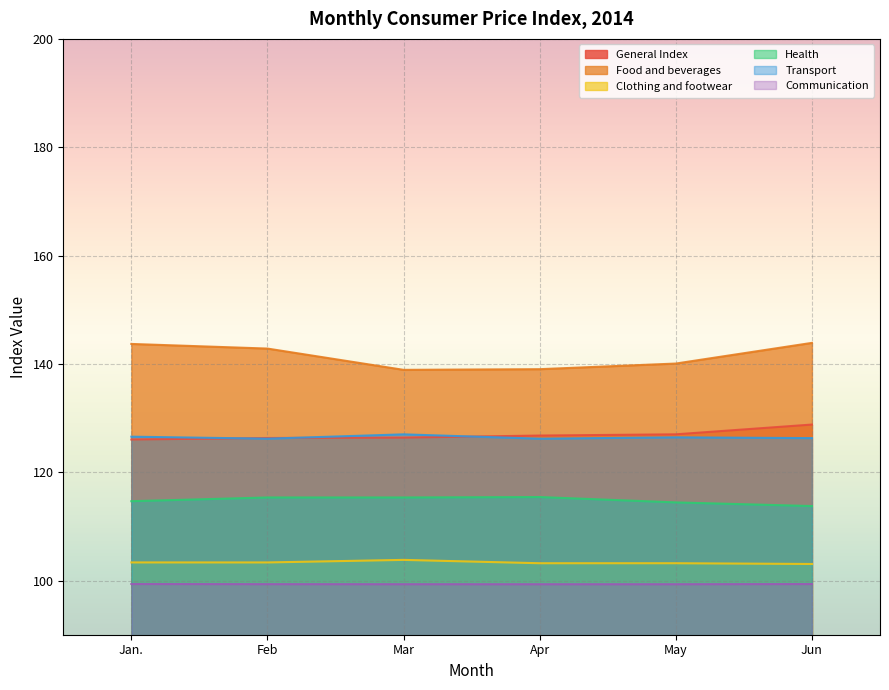

Does the chart display data point markers on the line(s)?

No